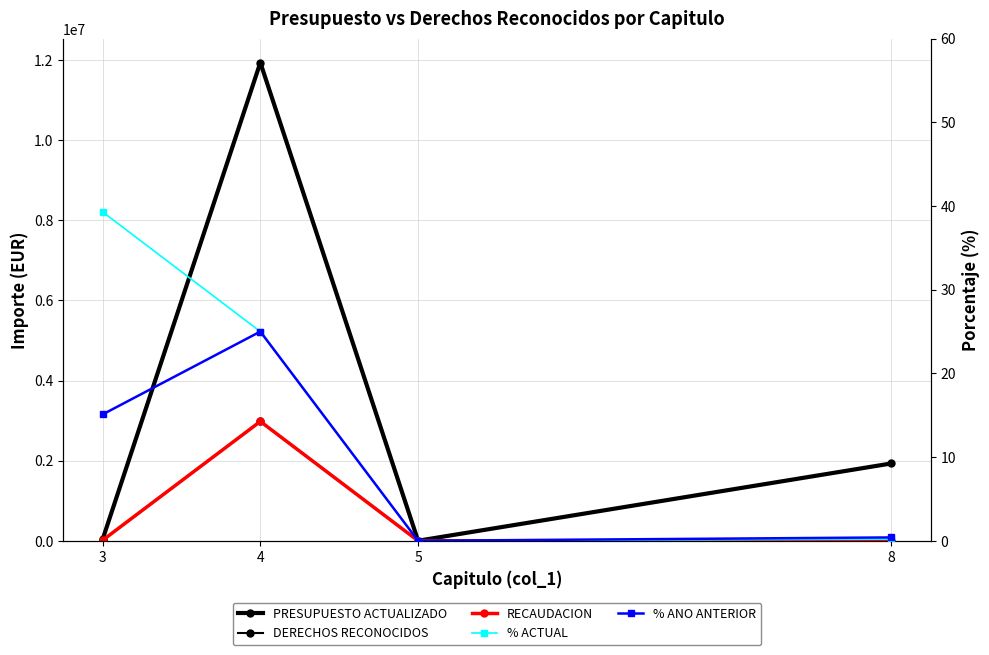

What is the value of the % ANO ANTERIOR point at the 1st from the left?

15.1